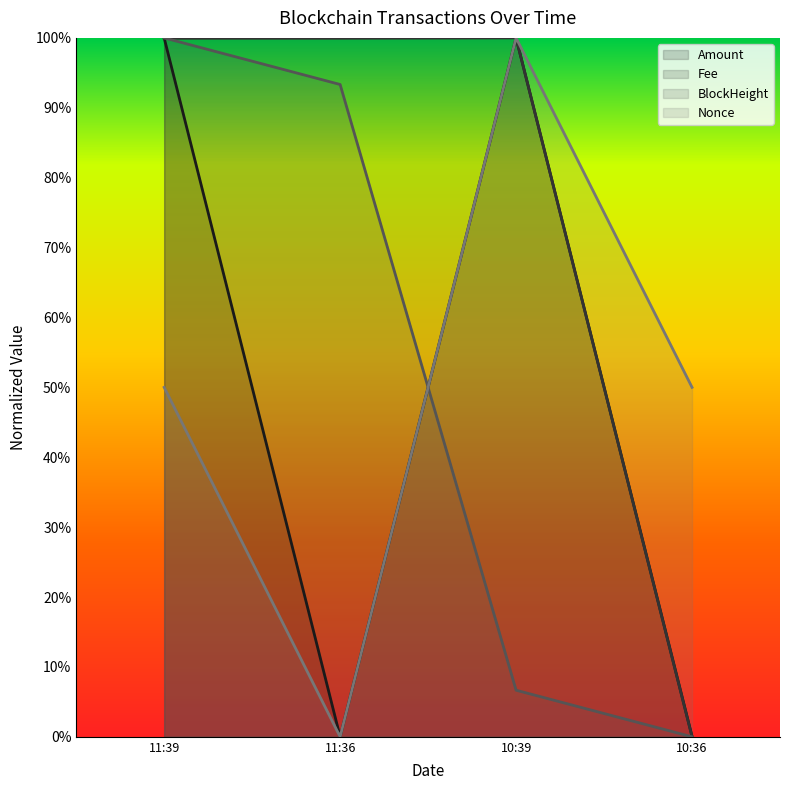

Rank the categories by Fee value from lowest to highest.

10:36, 11:39, 11:36, 10:39